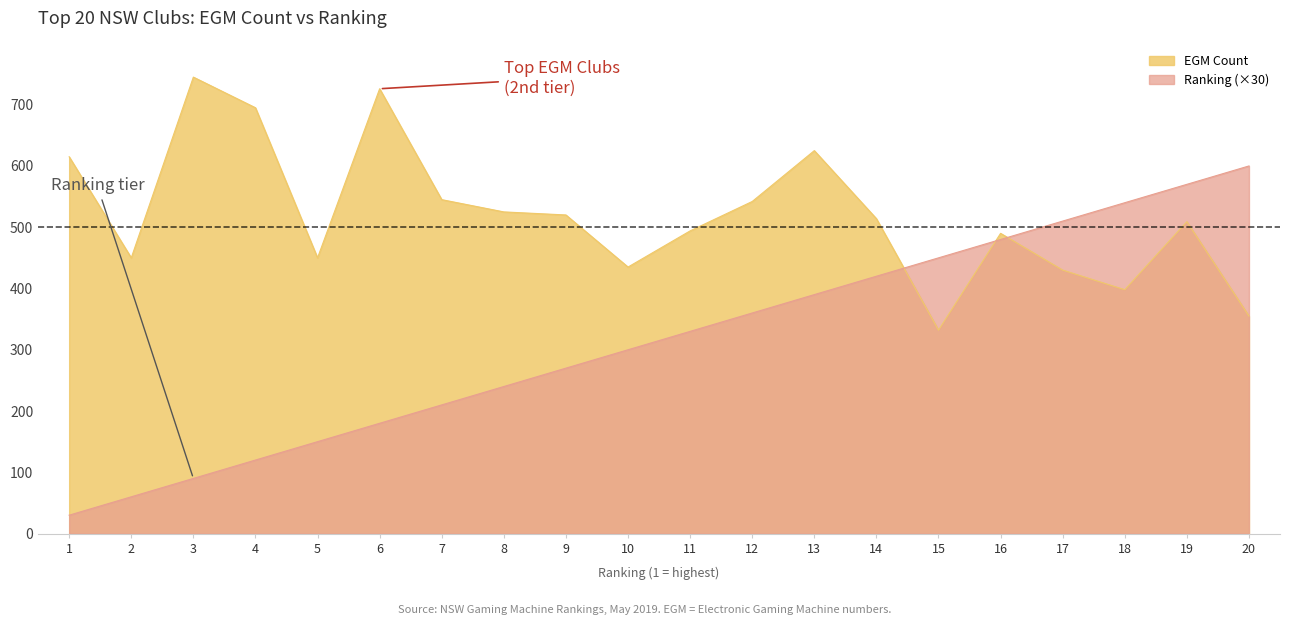

At how many categories does at least one series exceed 479?

16